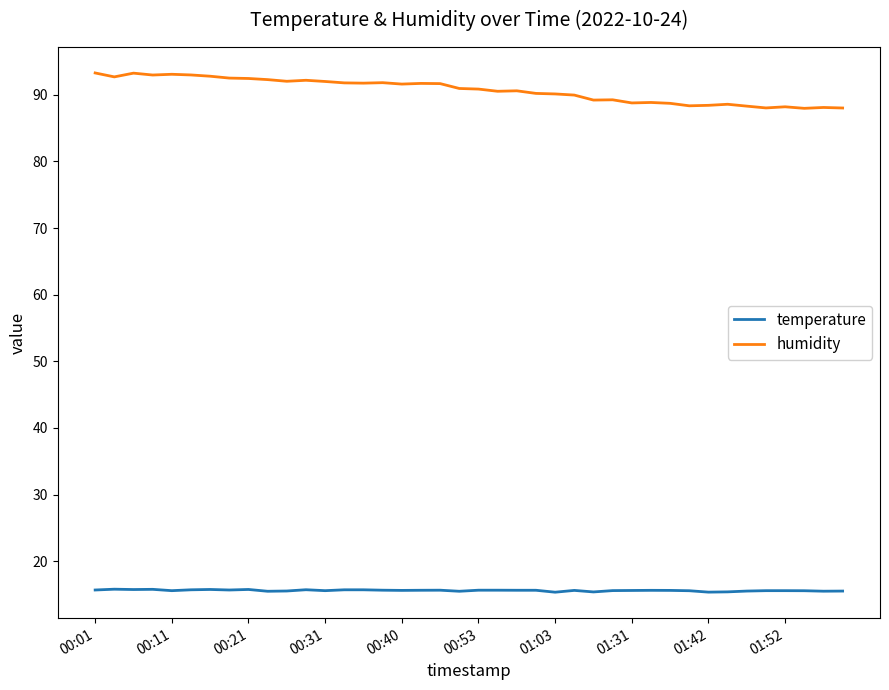

Which series has the widest spread of values?

humidity